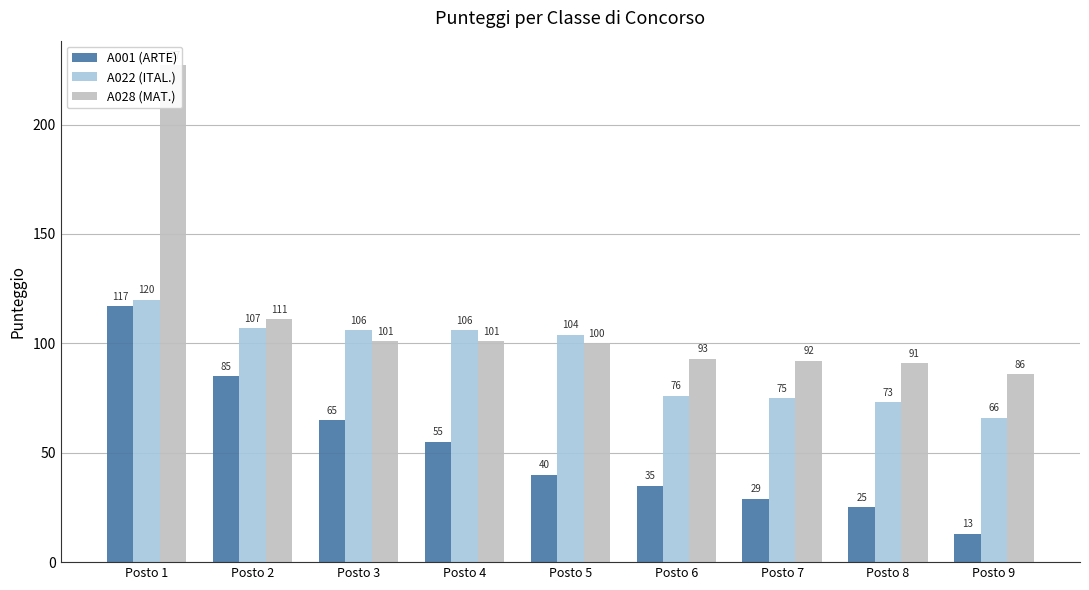

What is the value of the A028 (MAT.) bar at the 7th from the left?

92